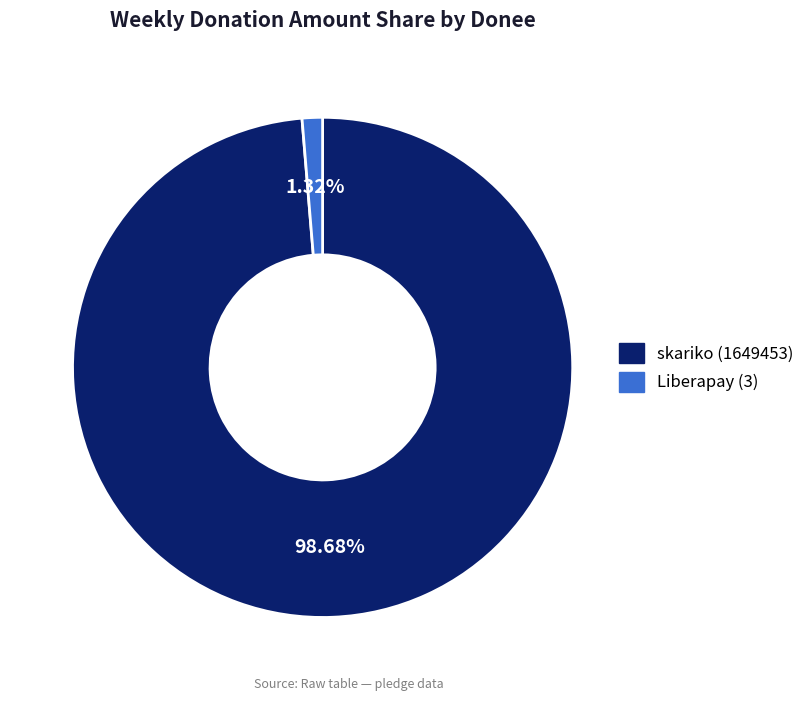

To the nearest percent, what percentage of the pie is skariko (1649453)?

99%